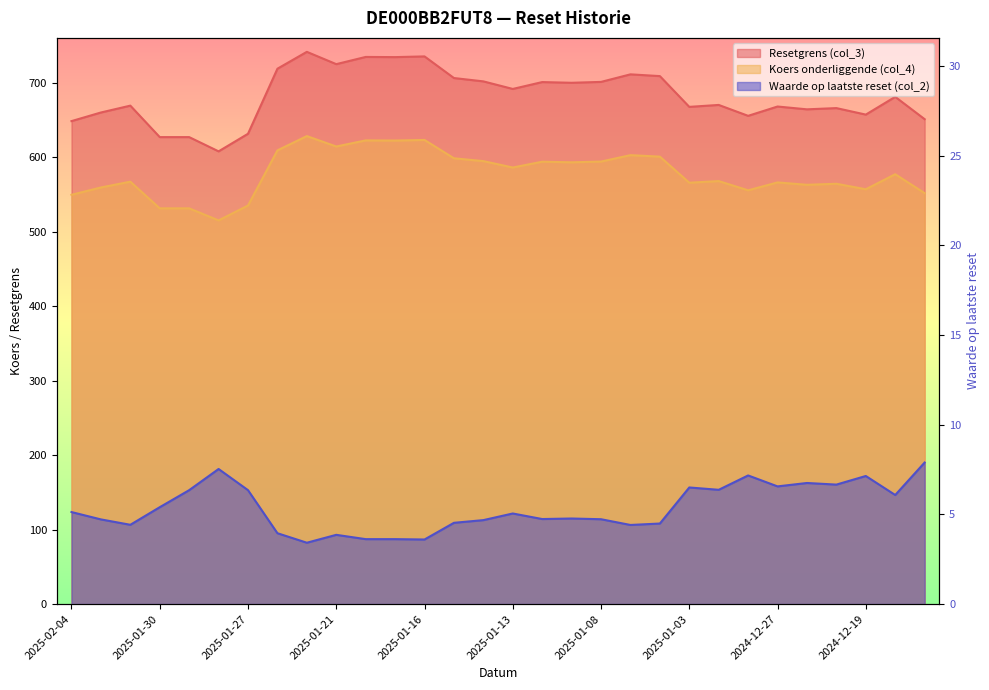

What is the label of the 4th point from the left?

2025-01-30